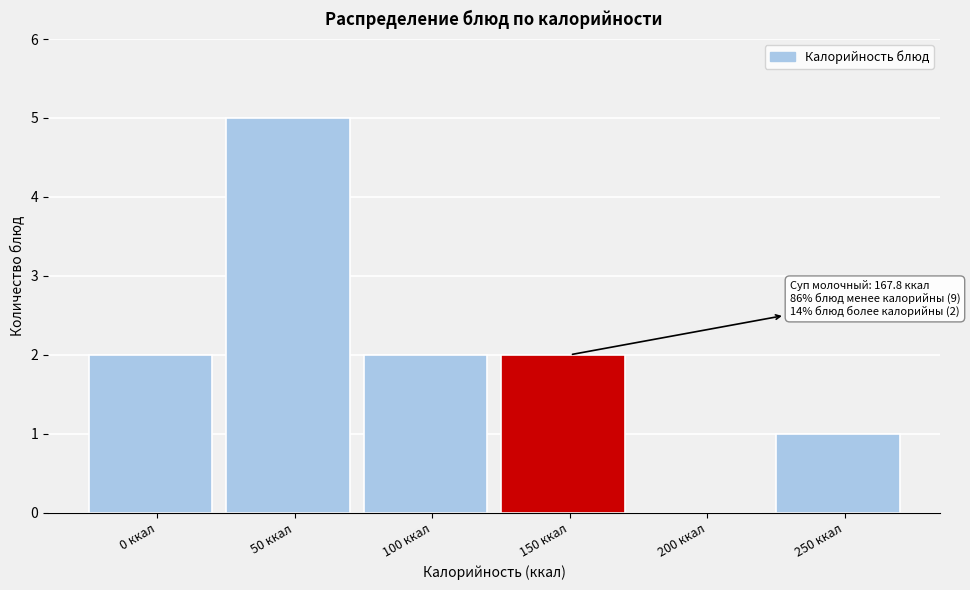

Reading right to left, list all the values displayed in this chart.

250 ккал=1	200 ккал=0	150 ккал=2	100 ккал=2	50 ккал=5	0 ккал=2